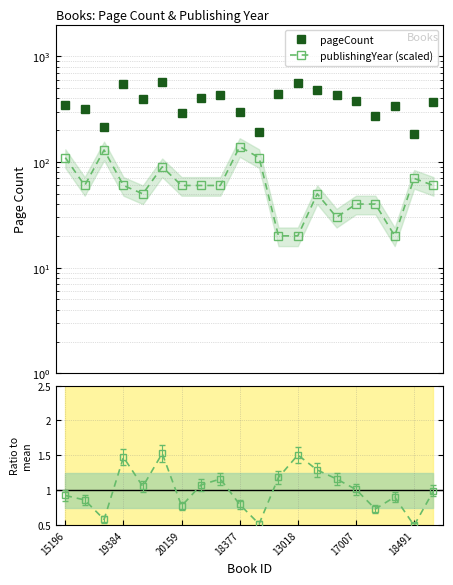

Which series has the widest spread of values?

pageCount